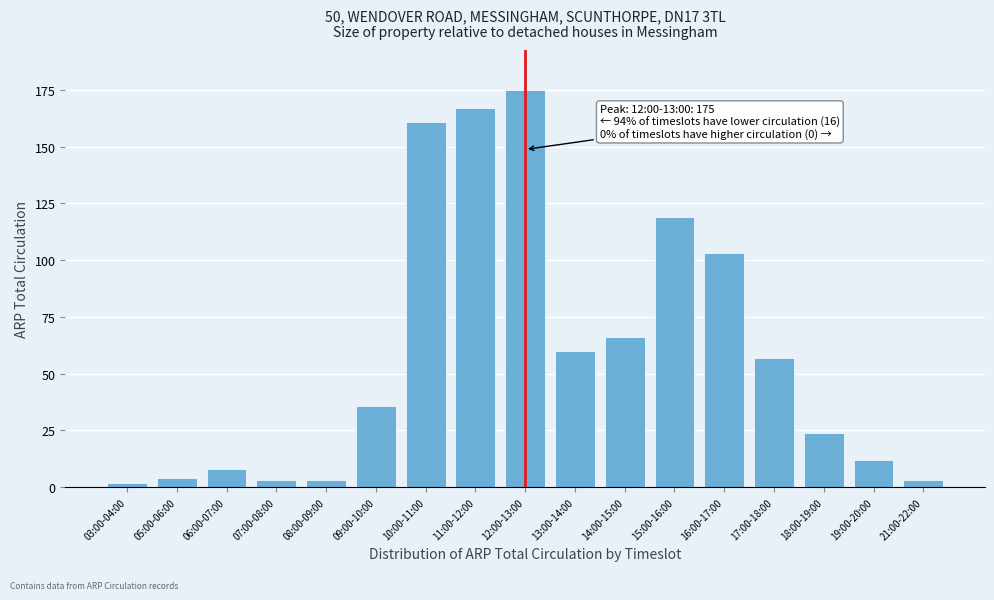

Reading left to right, transcribe all the data shown in this chart.

2	4	8	3	3	36	161	167	175	60	66	119	103	57	24	12	3